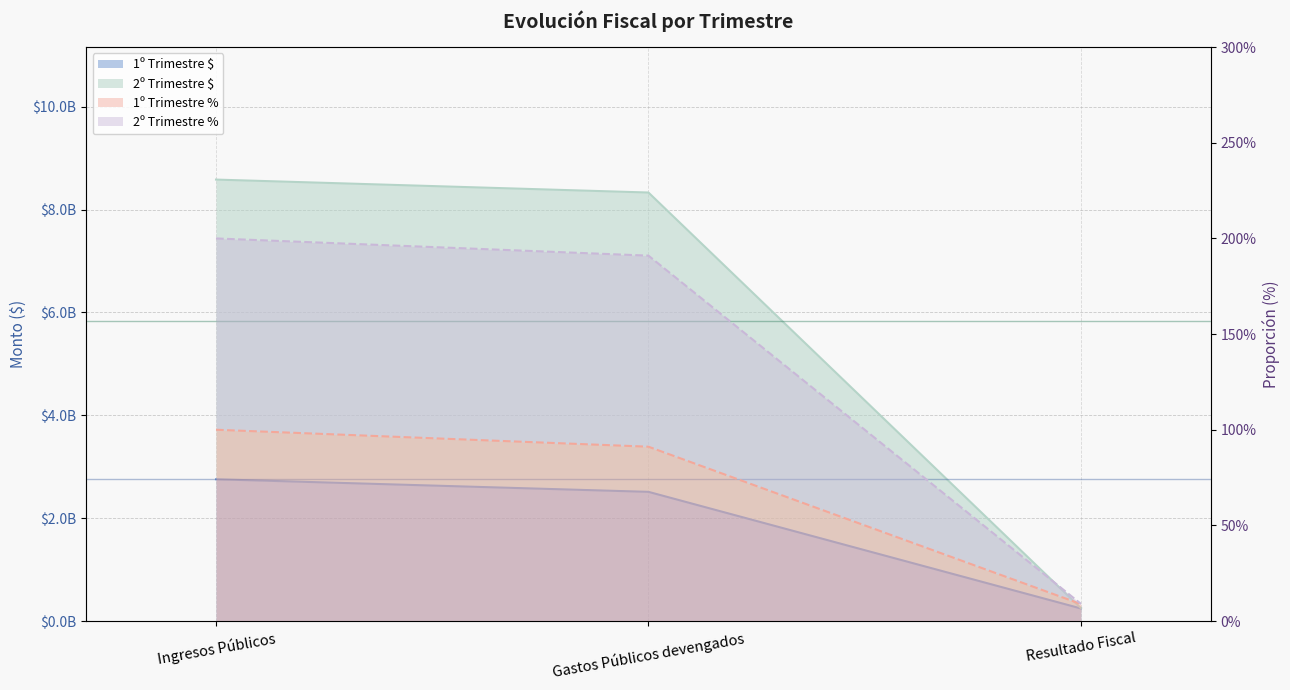

What are all the series names shown in the legend?

1º Trimestre $, 2º Trimestre $, 1º Trimestre %, 2º Trimestre %